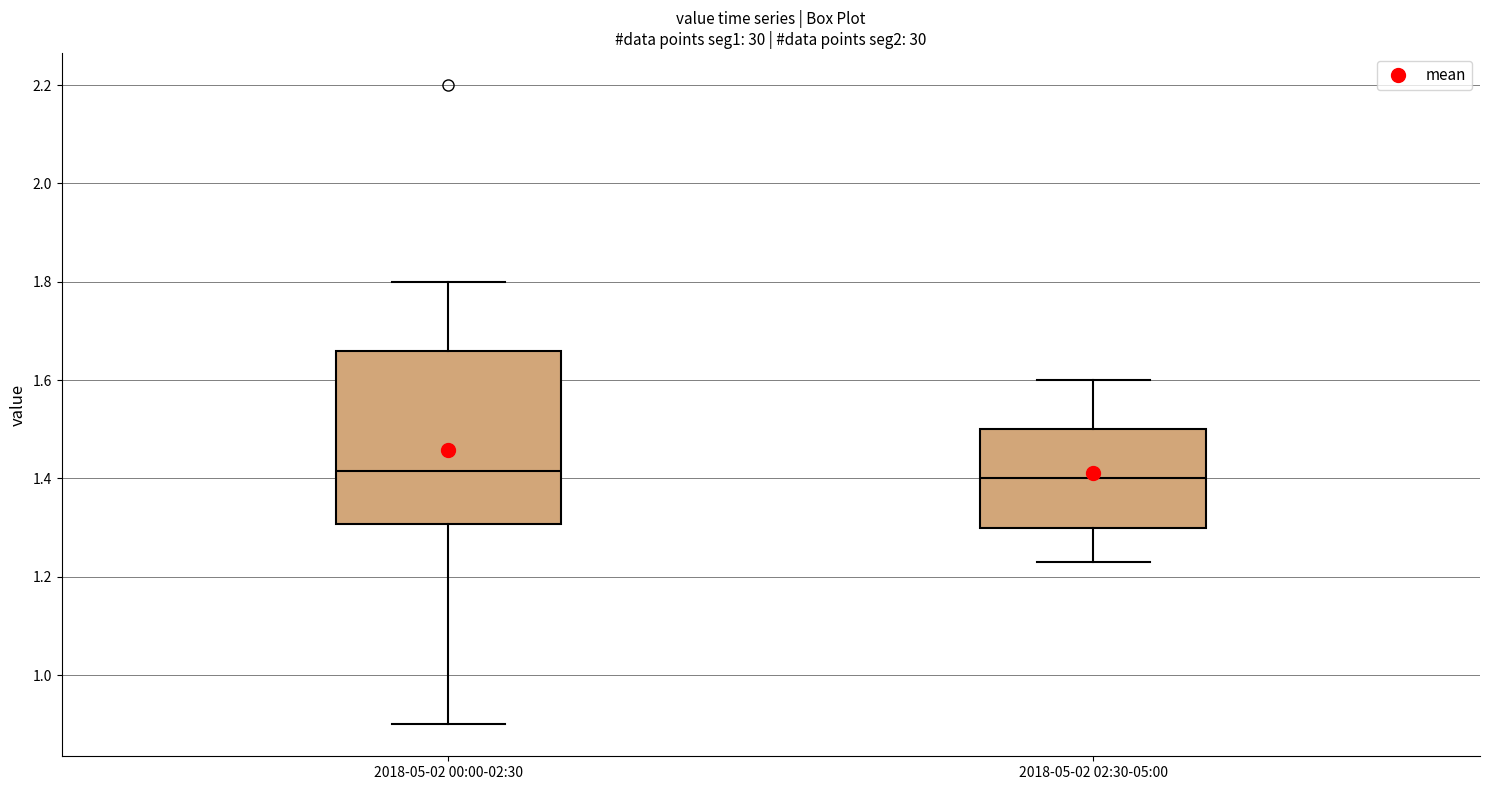

Reading left to right, read every box against the y-axis: the position of its median line, the range the box covers, and the ends of its whiskers. The values are not printed on the chart, so give them approximately, as read against the axis.

2018-05-02 00:00-02:30: median 1.42, box 1.30 to 1.66, whiskers 0.90 to 1.80
2018-05-02 02:30-05:00: median 1.40, box 1.30 to 1.50, whiskers 1.24 to 1.60